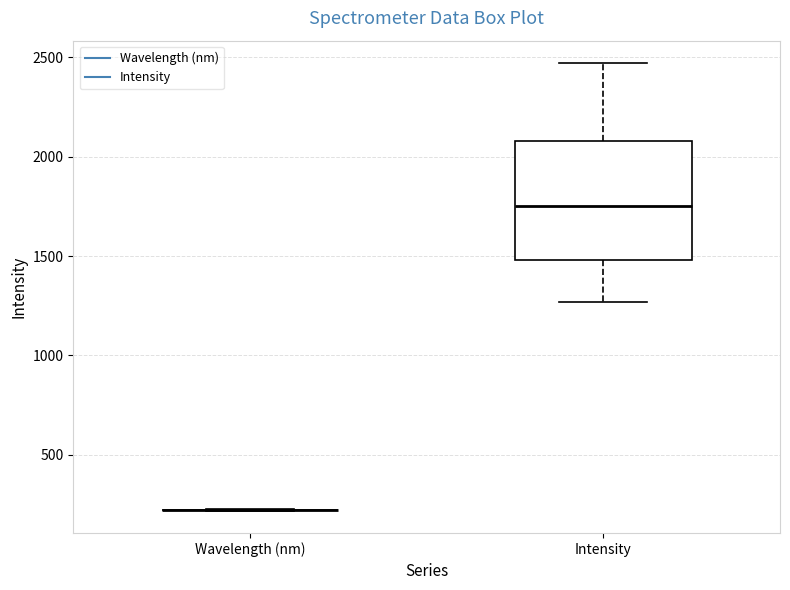

Reading left to right, read every box against the y-axis: the position of its median line, the range the box covers, and the ends of its whiskers. The values are not printed on the chart, so give them approximately, as read against the axis.

Wavelength (nm): box collapsed to a line at 200, whiskers 200 to 200
Intensity: median 1750, box 1500 to 2100, whiskers 1250 to 2450